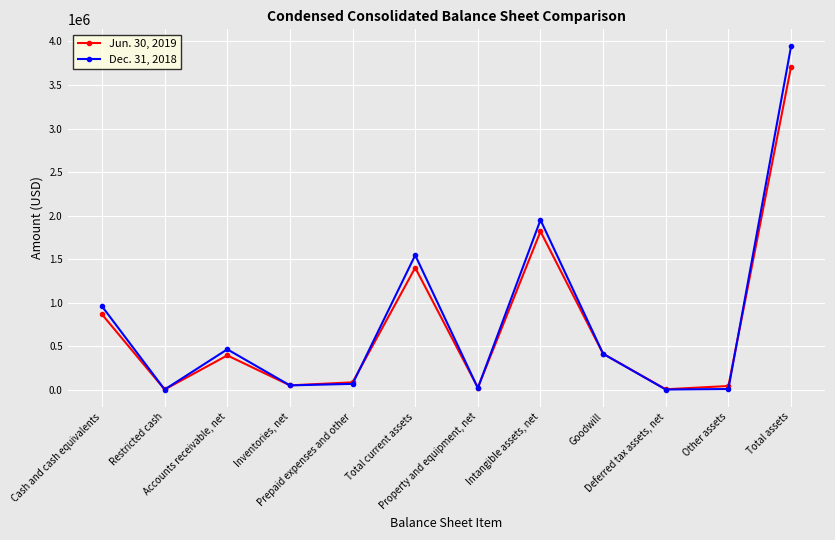

List the series in order of their peak value, lowest first.

Jun. 30, 2019, Dec. 31, 2018